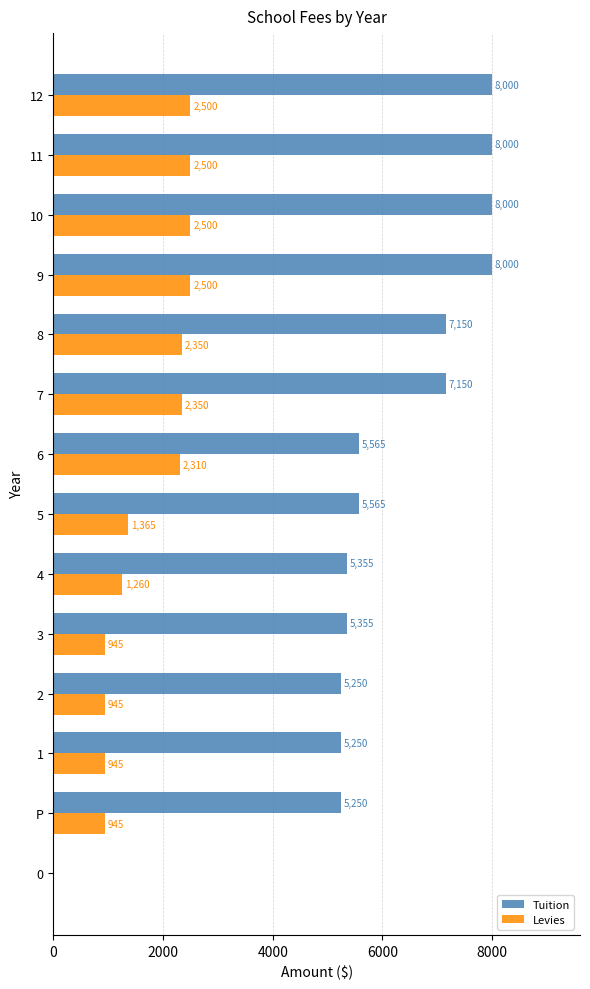

Read the Tuition value at 3.

5355